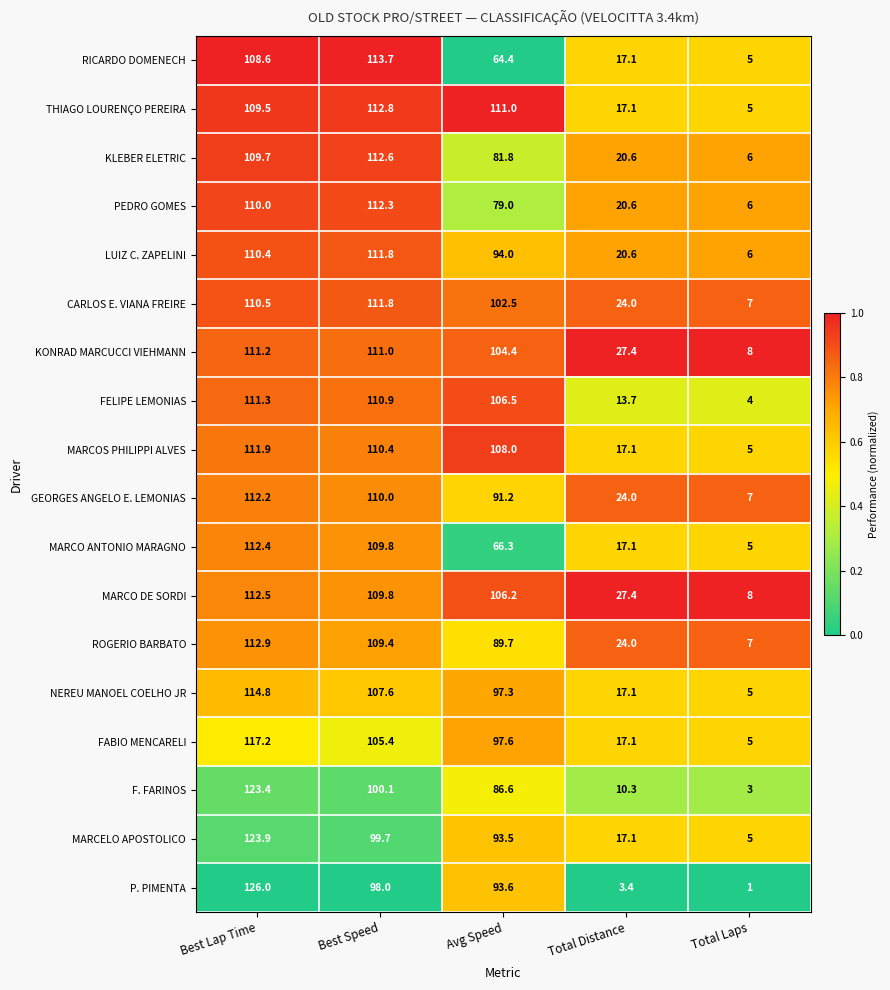

Rank the categories by MARCO DE SORDI value from lowest to highest.

Total Laps, Total Distance, Avg Speed, Best Speed, Best Lap Time